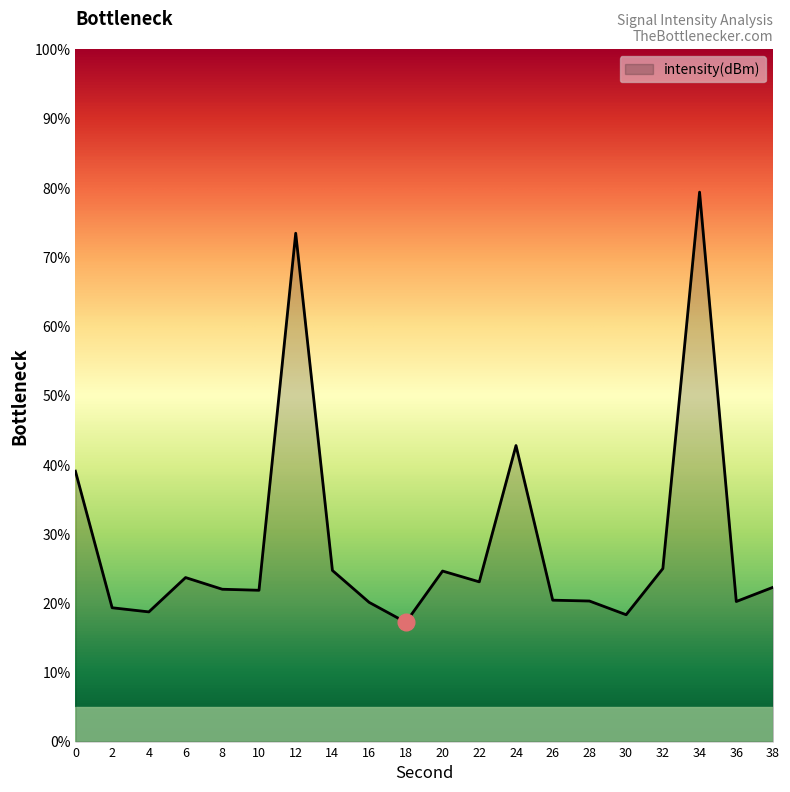

At which category does the chart reach its peak across all series?

34